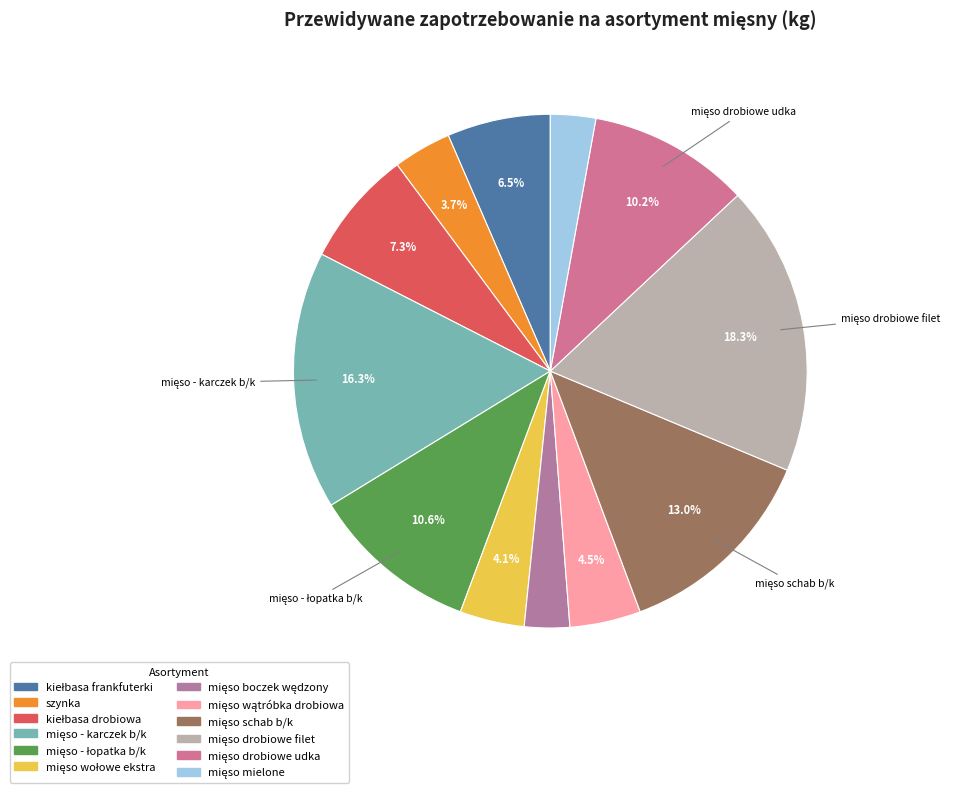

How many segments does this pie chart have?

12